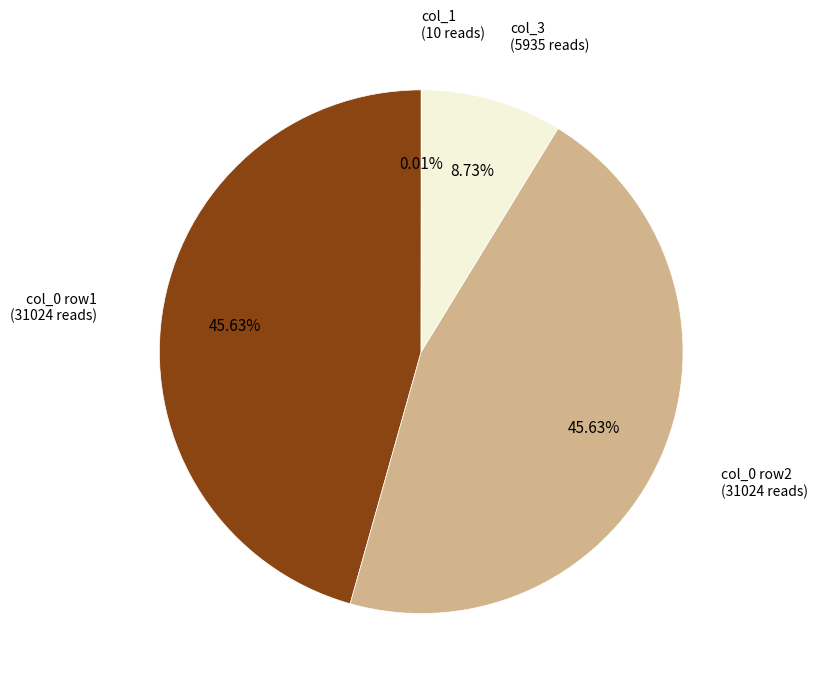

Approximately how many times larger is the value at col_0 row1 compared to col_3?

5.2